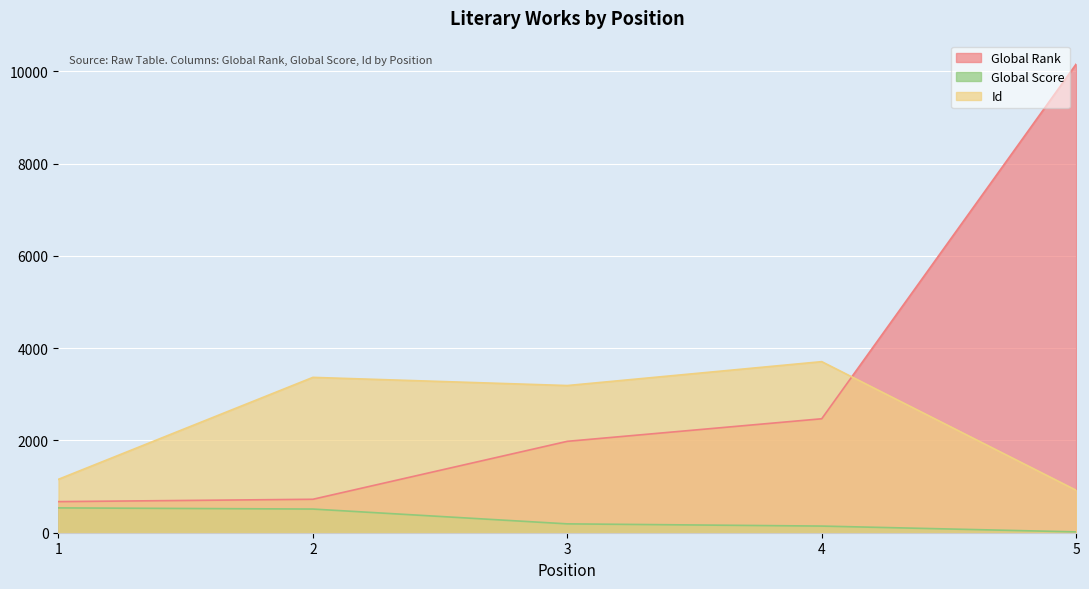

What is the difference between the second highest and minimum values in the Id series?

2446